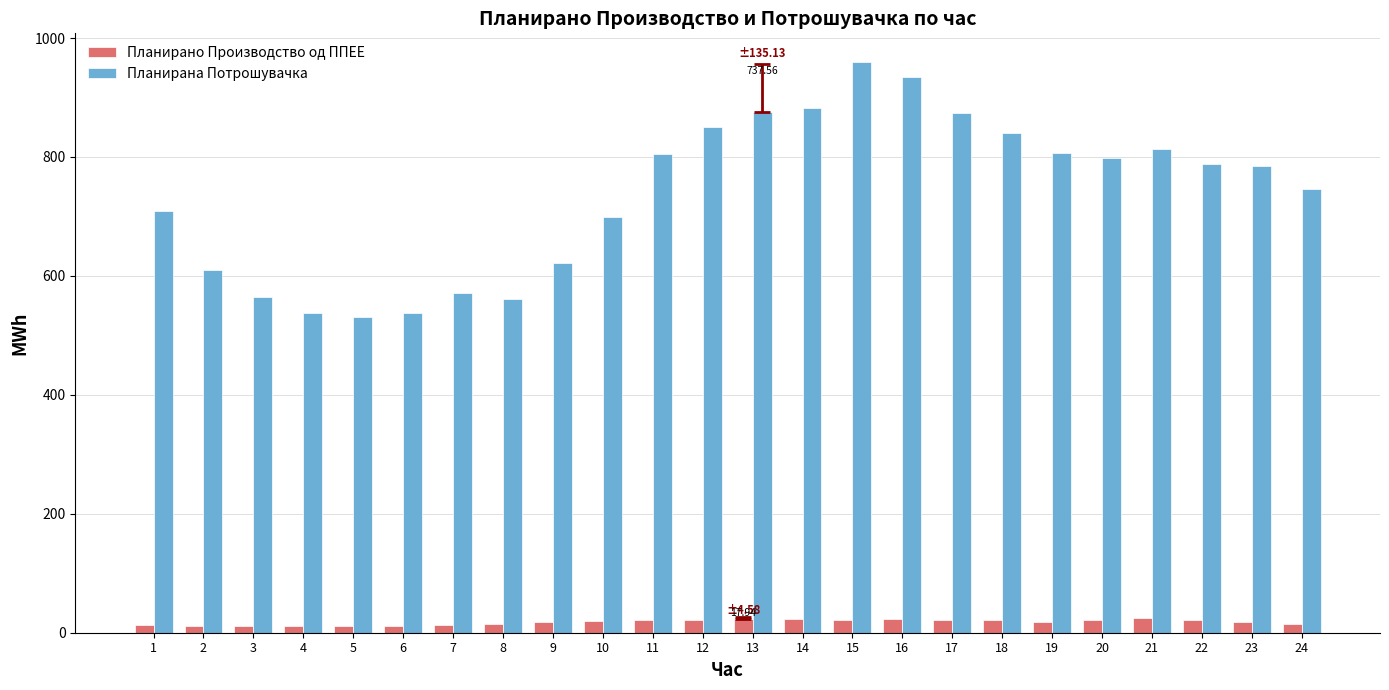

What is the sum of all Планирано Производство од ППЕЕ values?

430.7